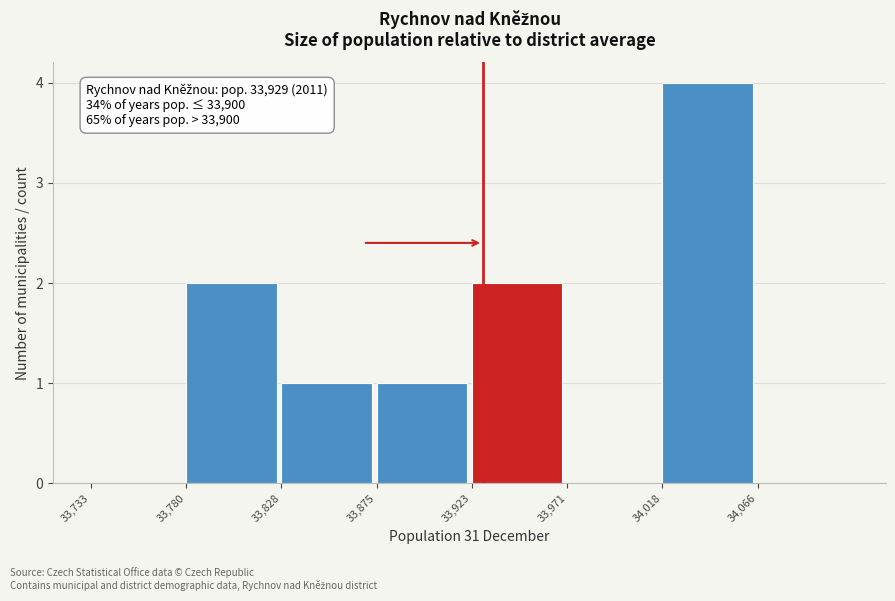

Which range on the x-axis has the tallest bar?

34020 to 34065